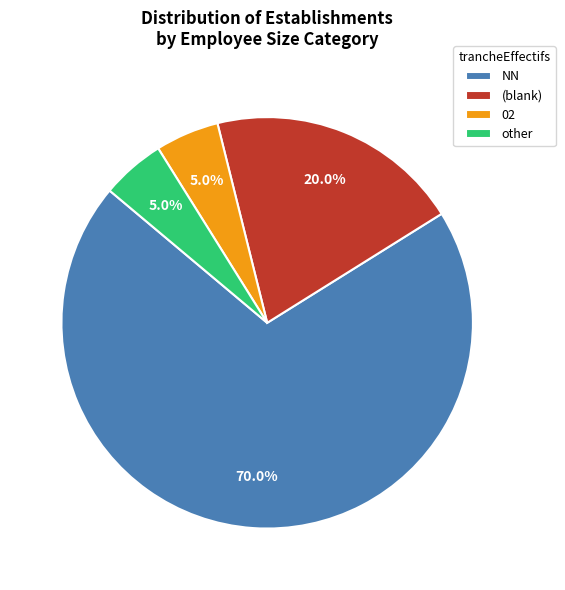

Does 02 account for over 50% of the chart?

No